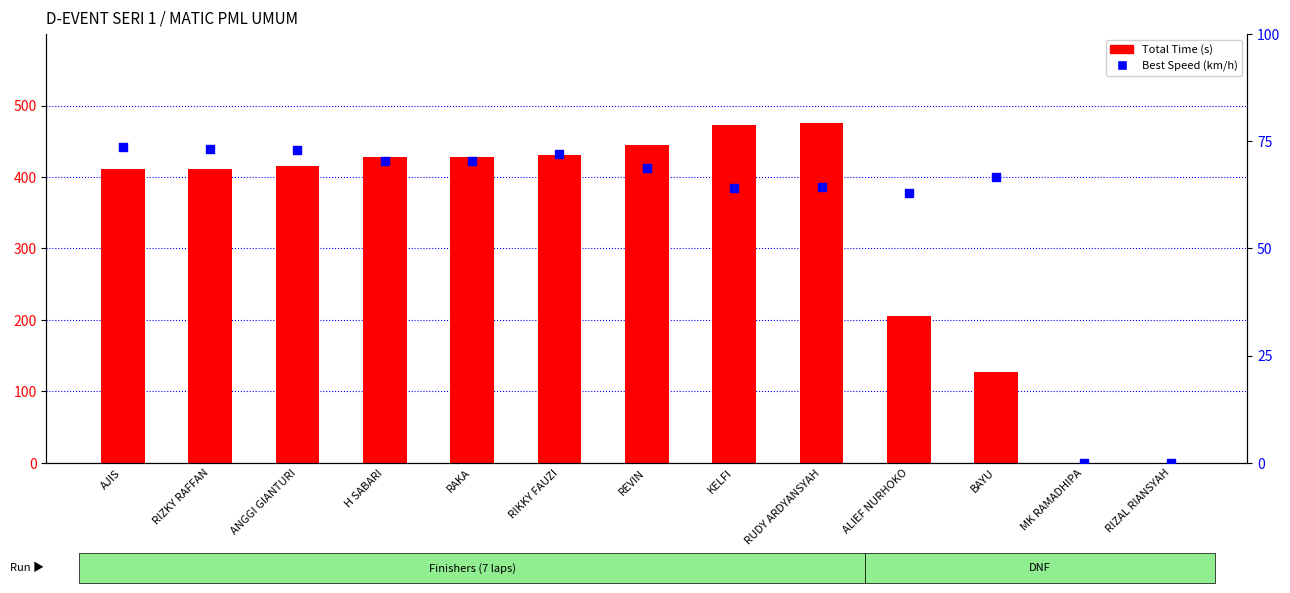

Which series contains the highest Y value?

Total Time (s)